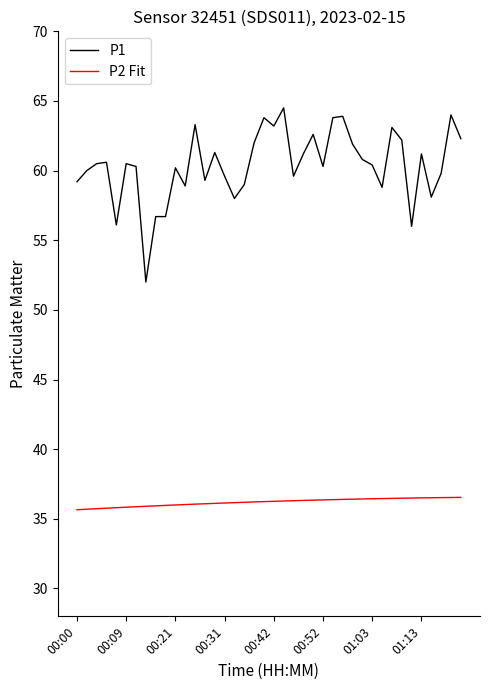

True or false: P2 Fit and P1 intersect in this chart.

False